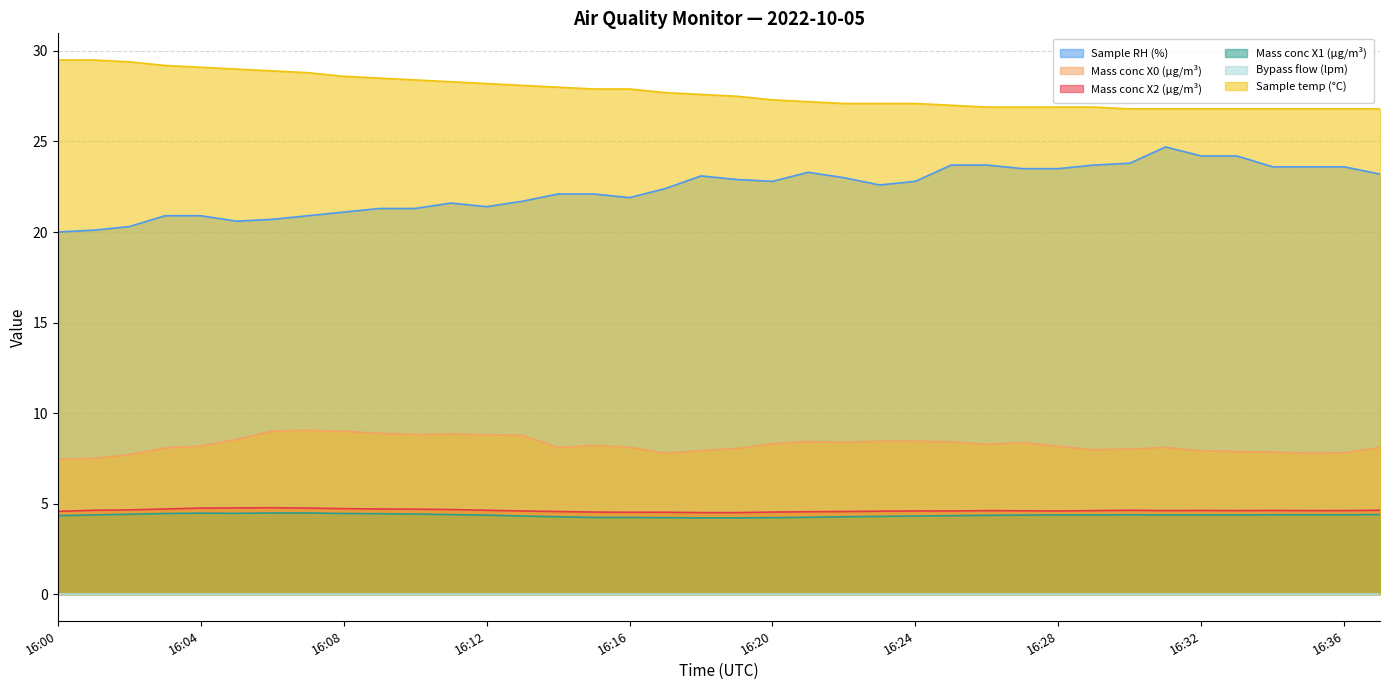

Does the chart display data point markers on the line(s)?

No